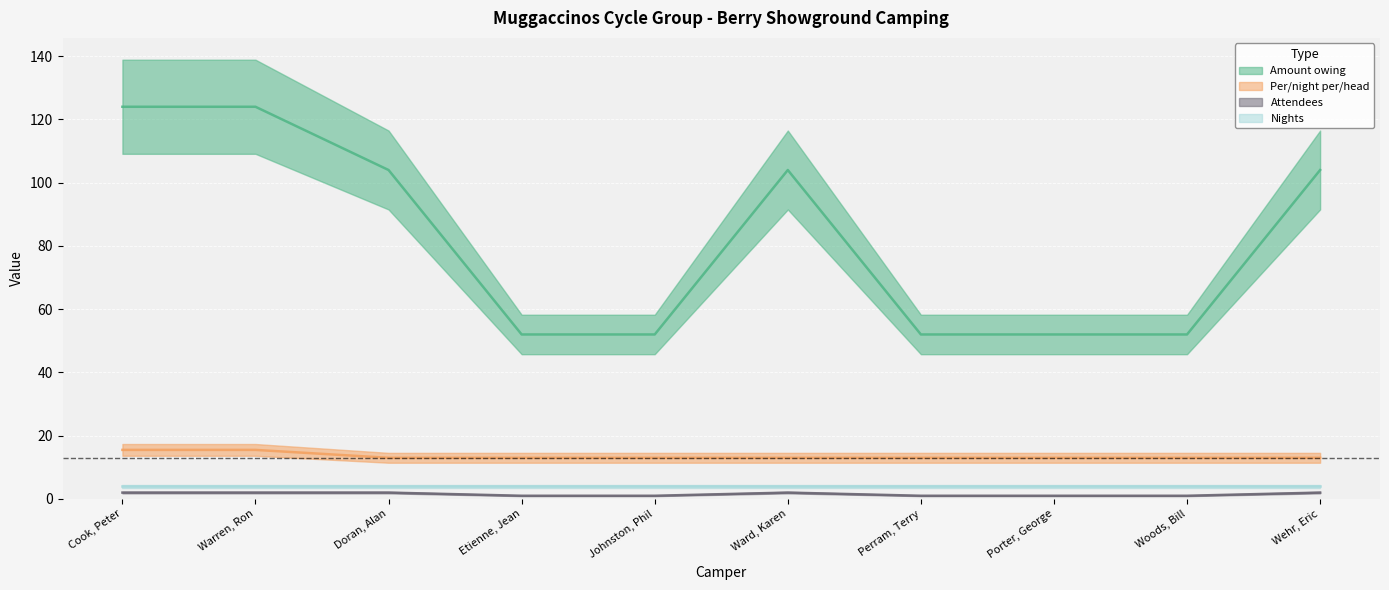

Is it true that Per/night per/head equals 15.5 at Cook, Peter?

True